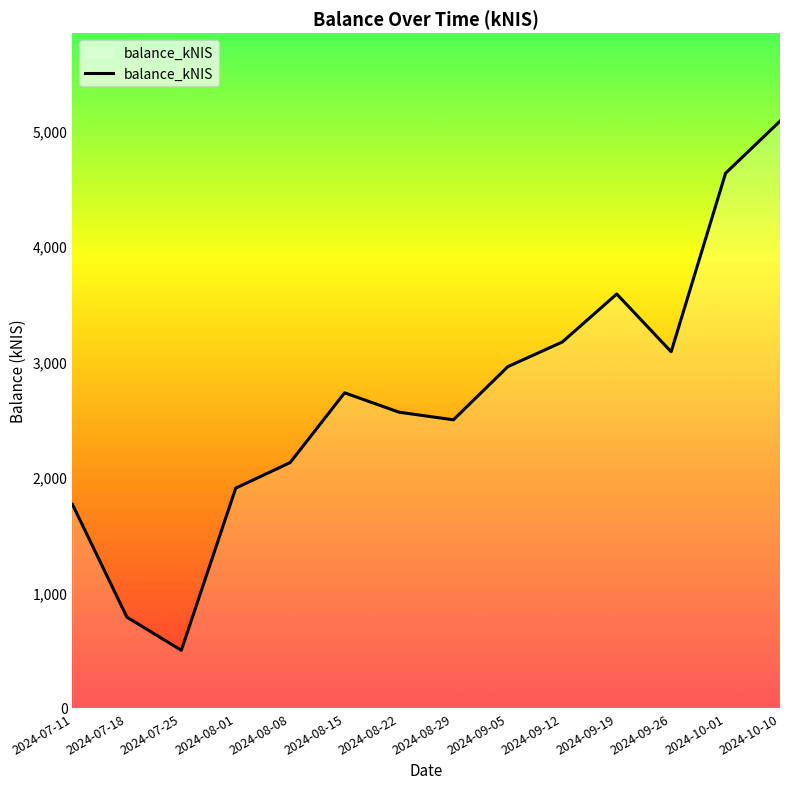

How many lines are shown in the chart?

1